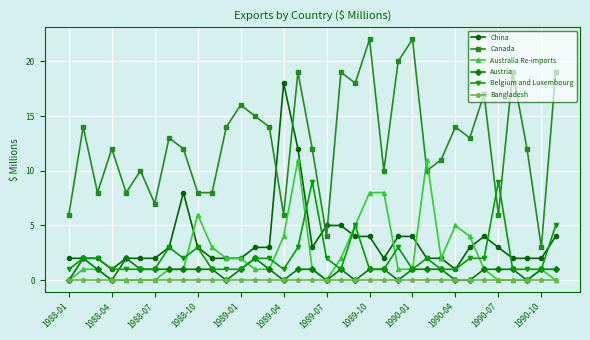

True or false: Canada and Austria cross at least once.

False